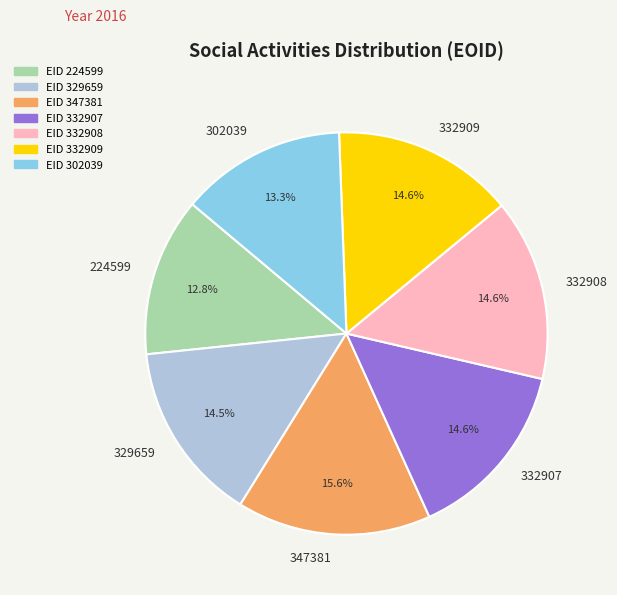

Count the number of slices in the pie.

7